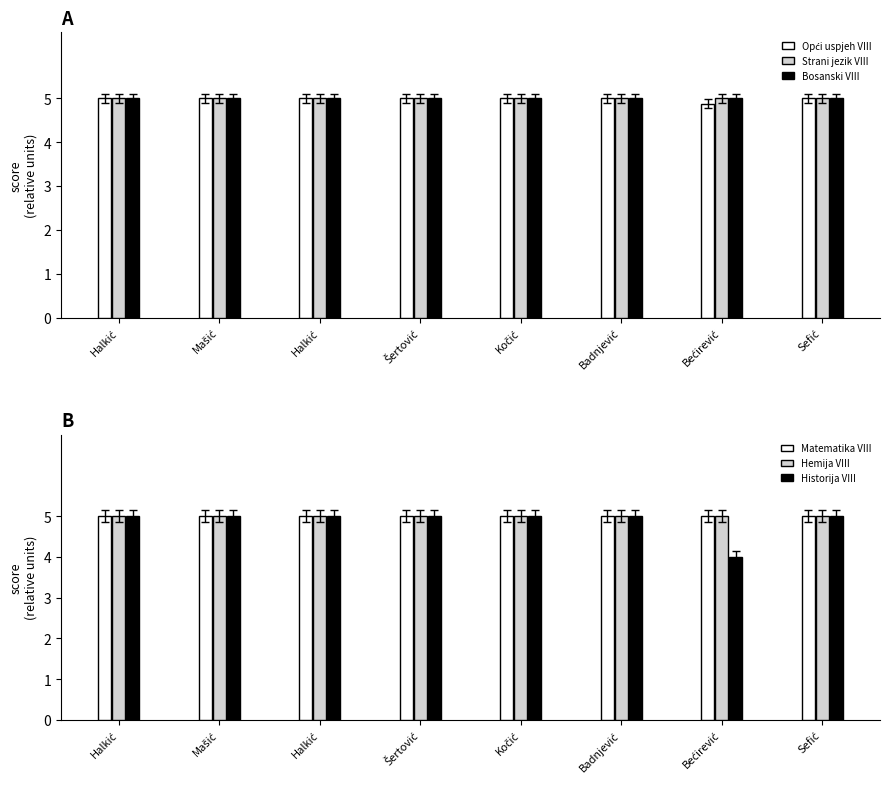

What is the difference between the maximum and minimum values in the Historija VIII series?

1